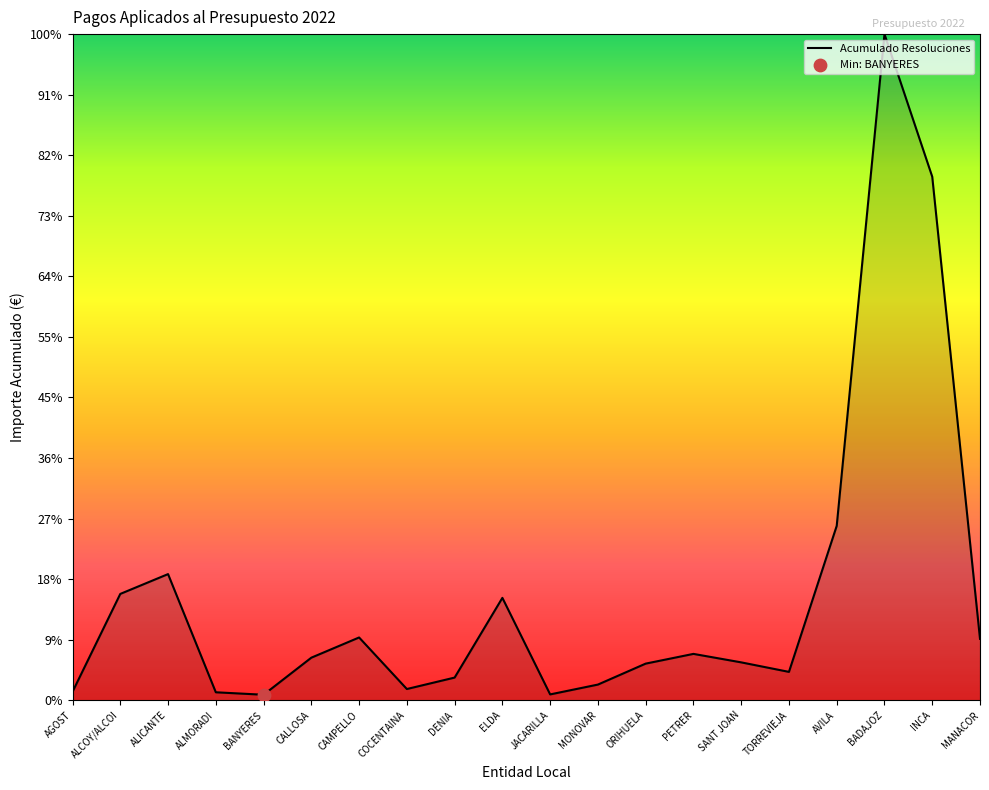

What is the ratio of the value at ELDA to the value at SANT JOAN?

2.7